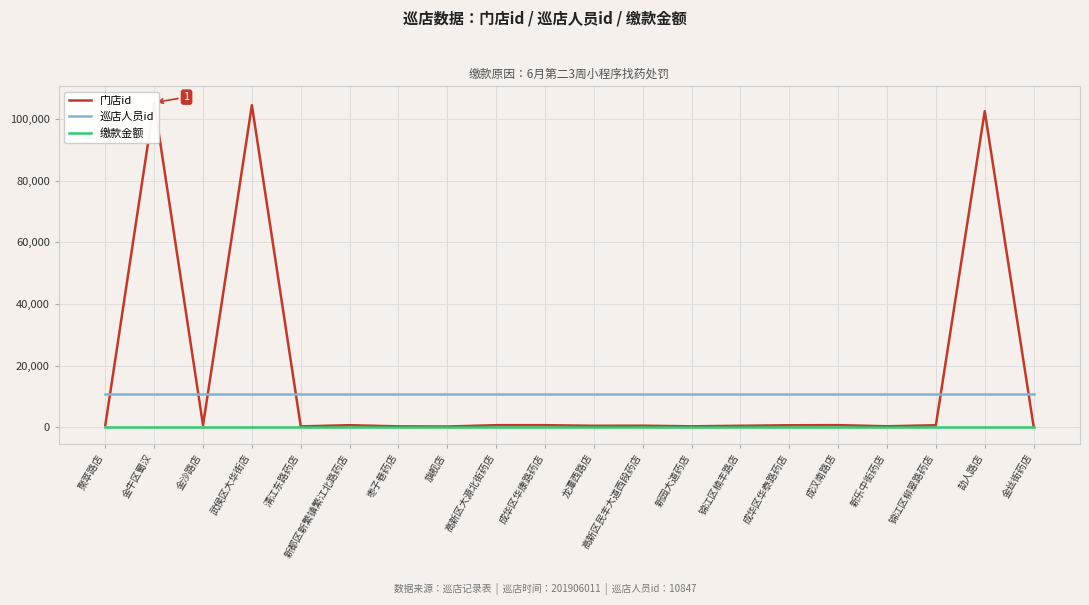

Which category has the lowest value in the 巡店人员id series?

聚萃路店